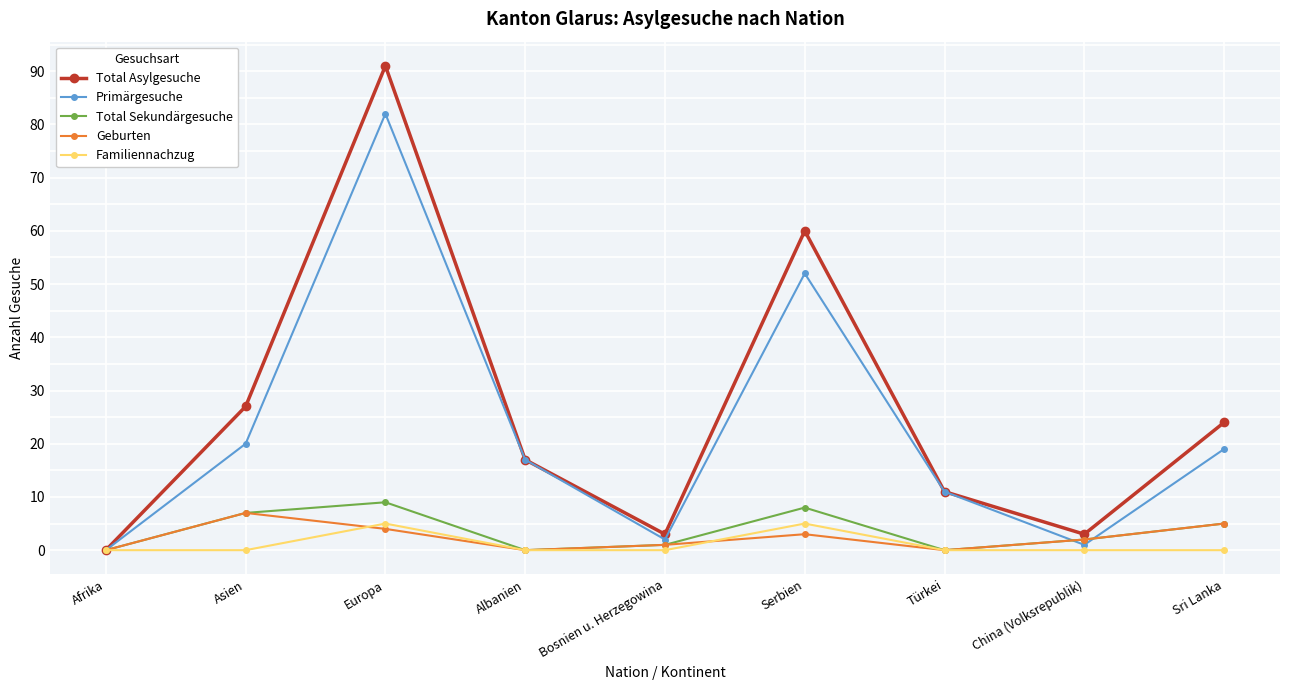

At which label is Primärgesuche closest to 41?

Serbien